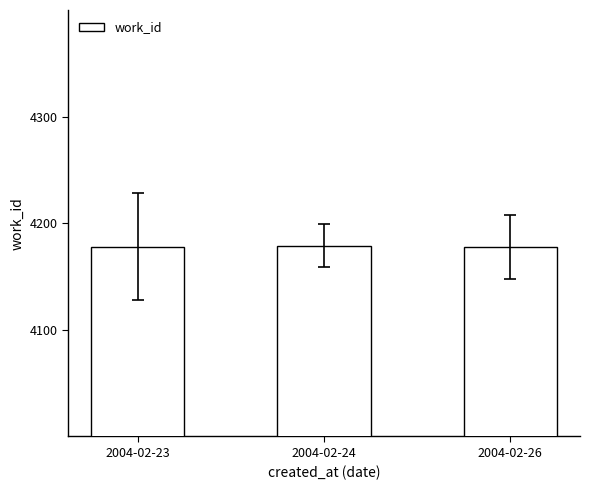

Approximately how many times larger is the value at 2004-02-24 compared to 2004-02-26?

1.0